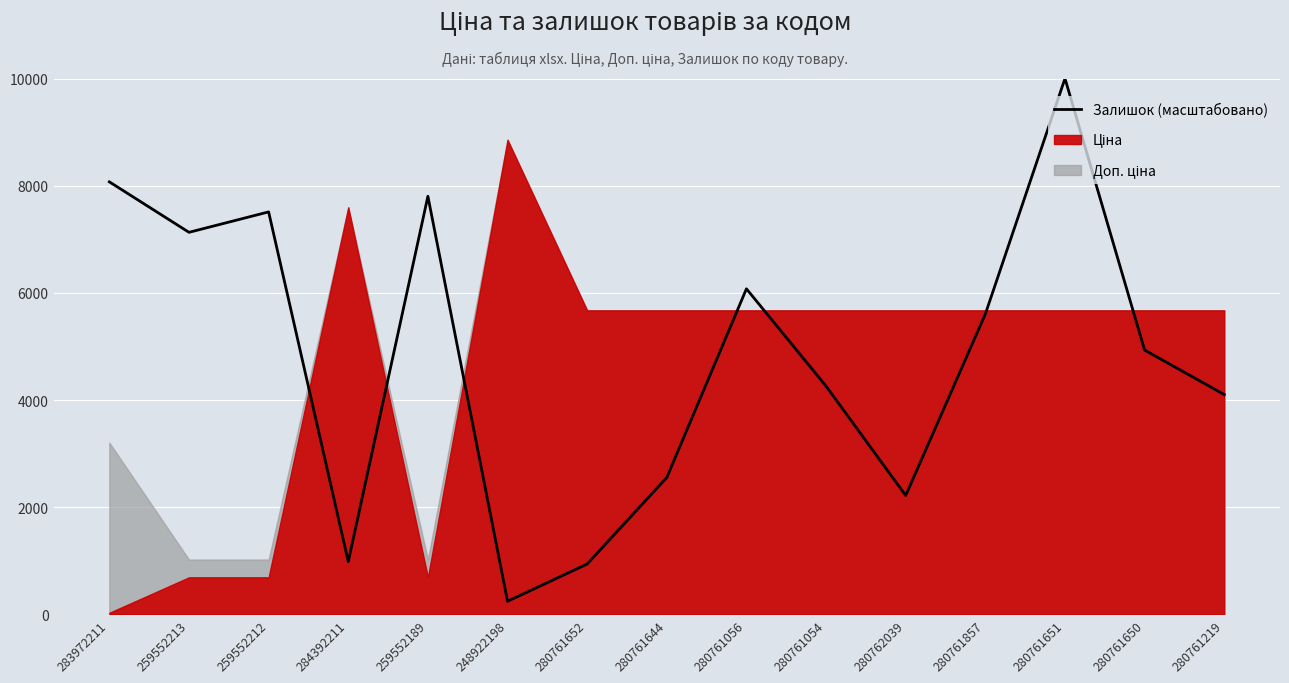

What is the sum of the values at 280761219 and 280761650?

9035.9